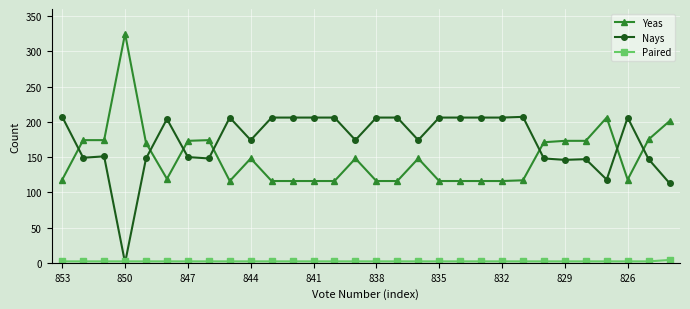

Is this an area chart (filled region under the line)?

No